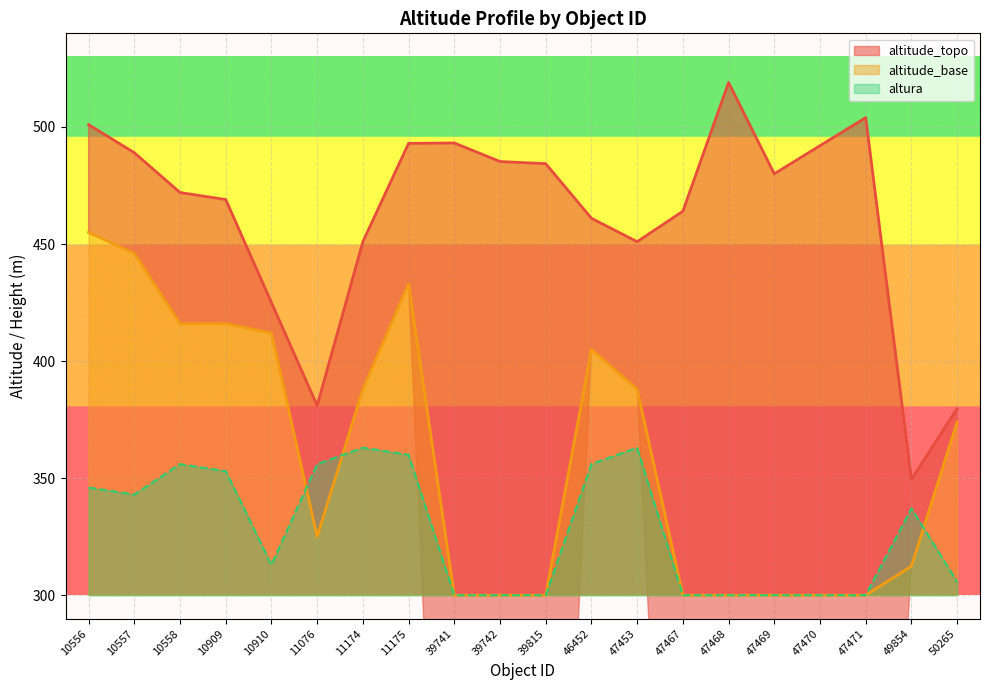

What is the minimum value for altitude_base?

300.0